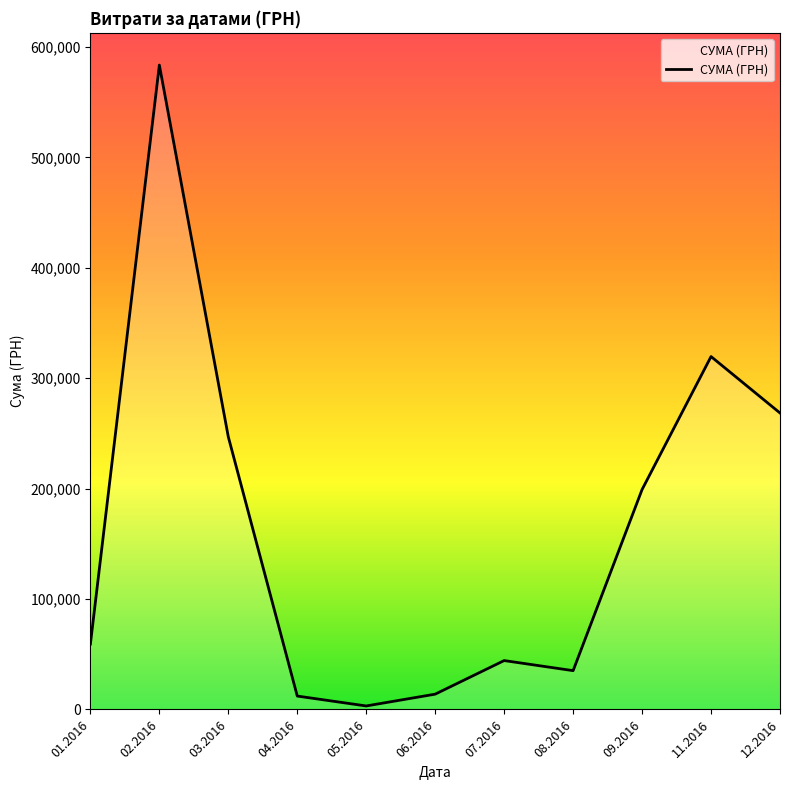

What is the difference between the maximum and second lowest values?

571440.0